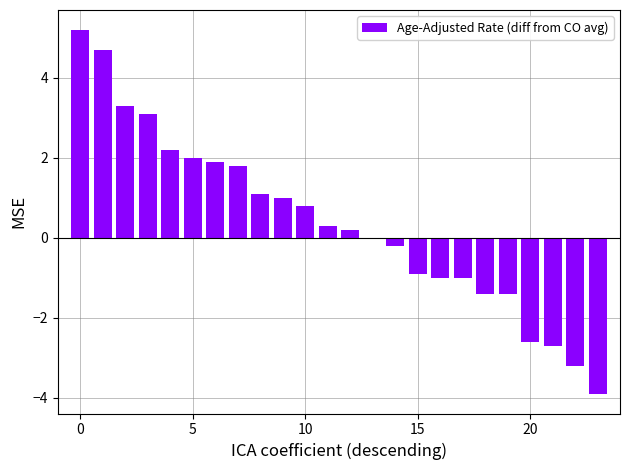

What is the average value?

0.4